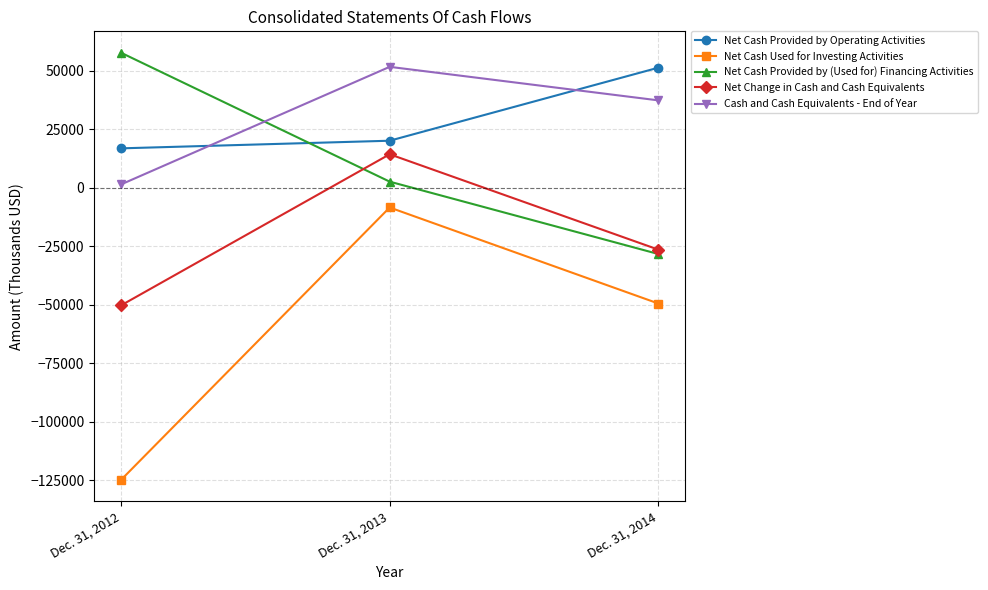

At Dec. 31, 2012, list the series in order from smallest to largest.

Net Cash Used for Investing Activities, Net Change in Cash and Cash Equivalents, Cash and Cash Equivalents - End of Year, Net Cash Provided by Operating Activities, Net Cash Provided by (Used for) Financing Activities